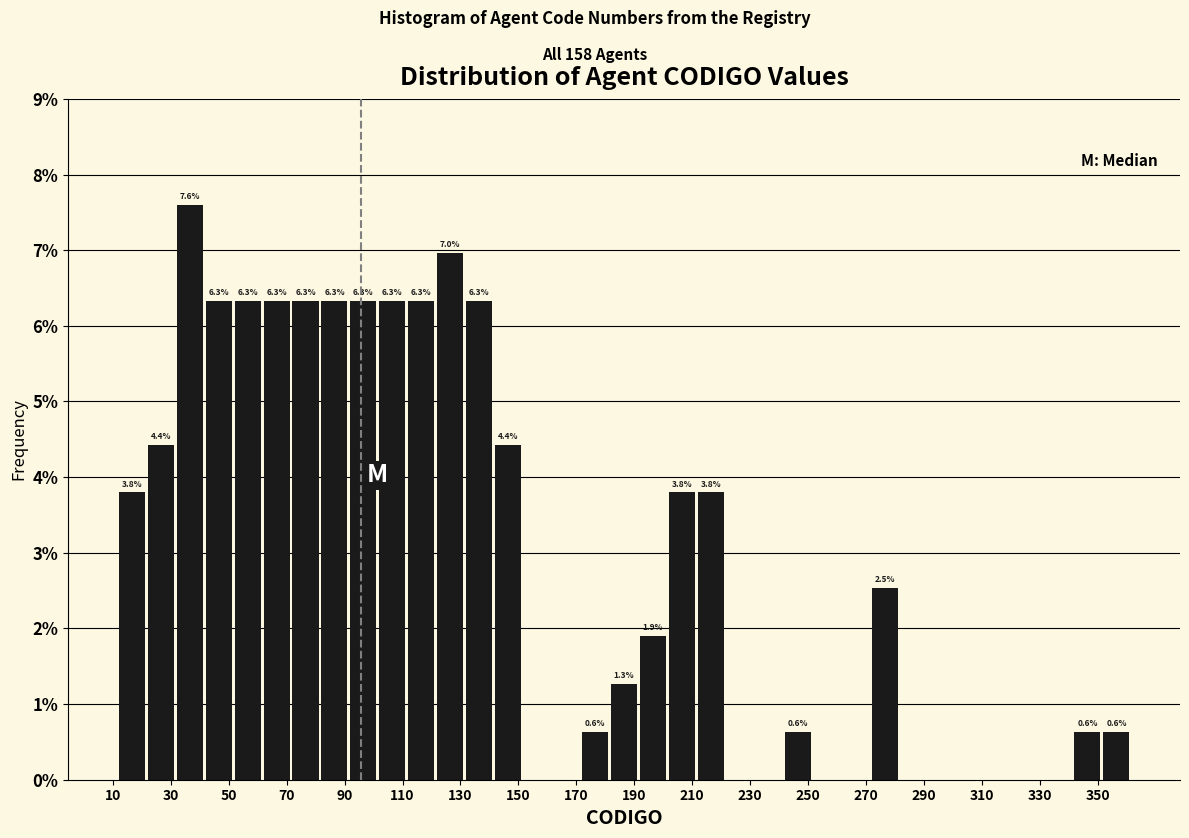

Which range on the x-axis has the tallest bar?

32 to 42